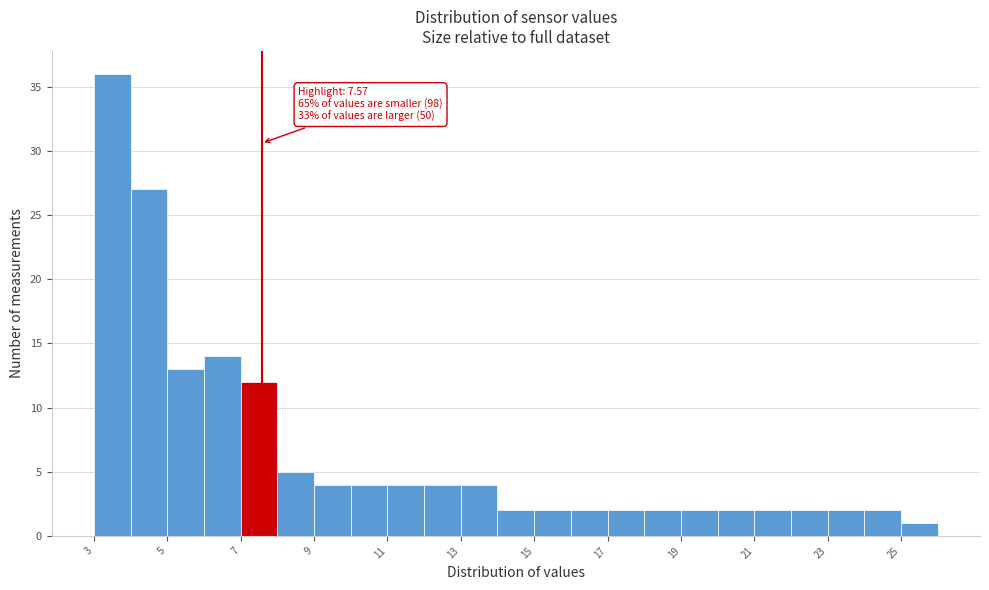

Over which range of the x-axis is the bar tallest?

3 to 4